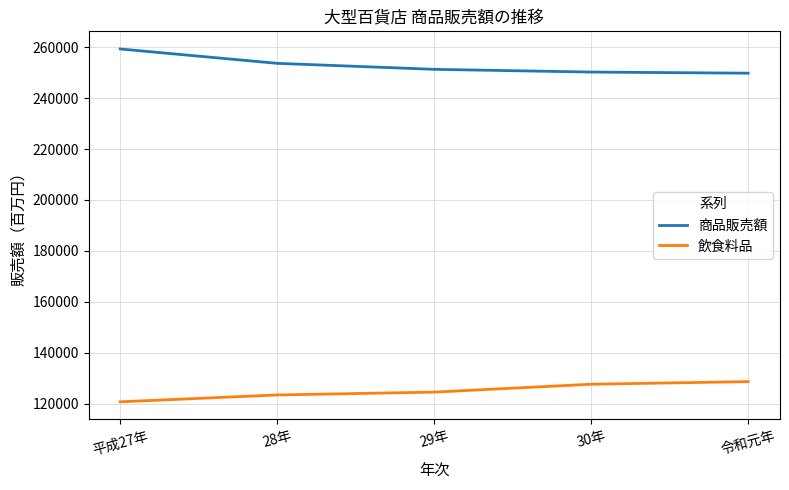

List the series in order of their peak value, highest first.

商品販売額, 飲食料品